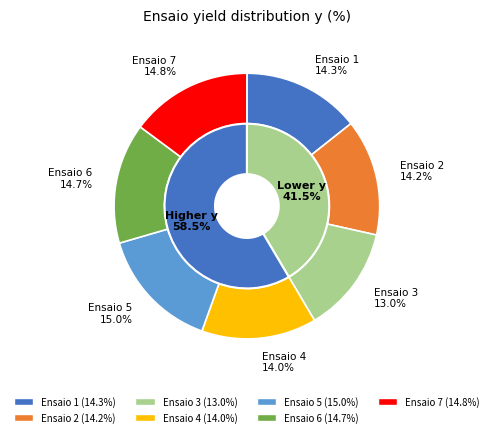

To the nearest percent, what is the average slice percentage?

14%